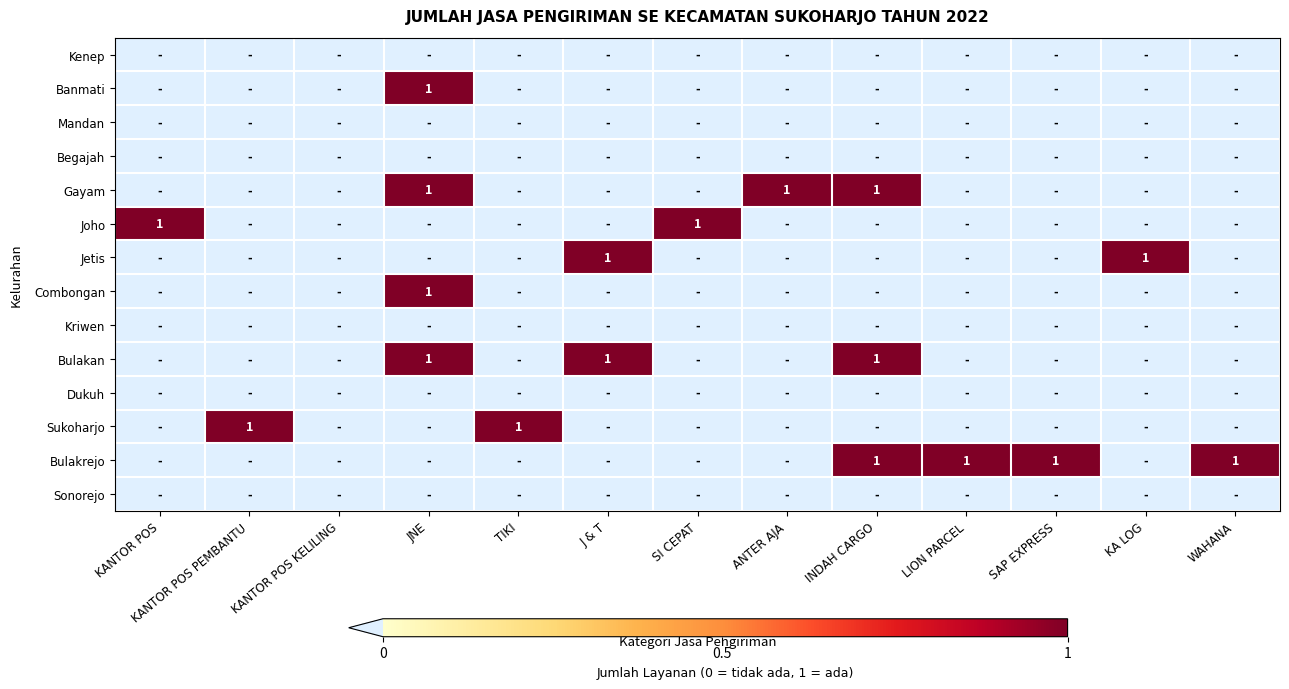

What is the difference between the maximum and second lowest values in the Bulakan series?

1